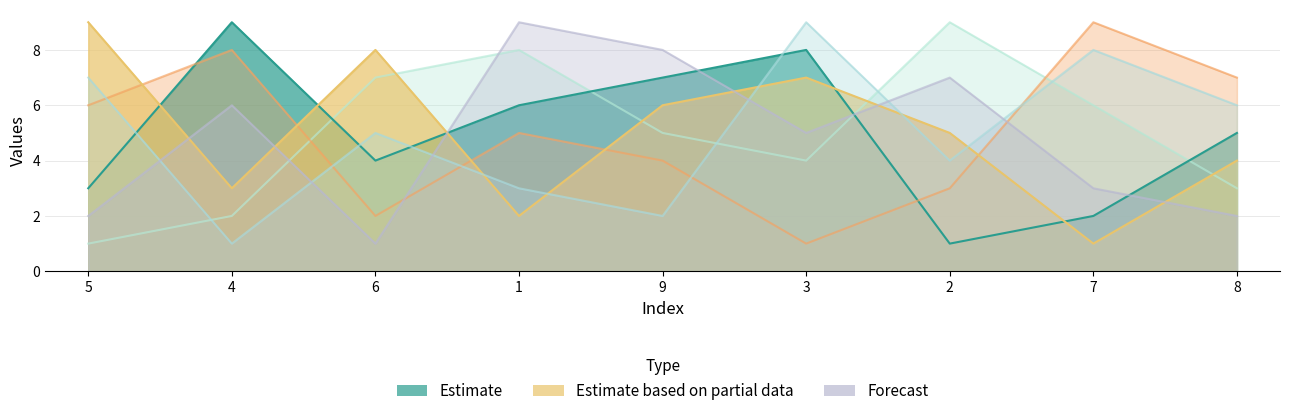

How many col_6 values are between 3 and 7?

5